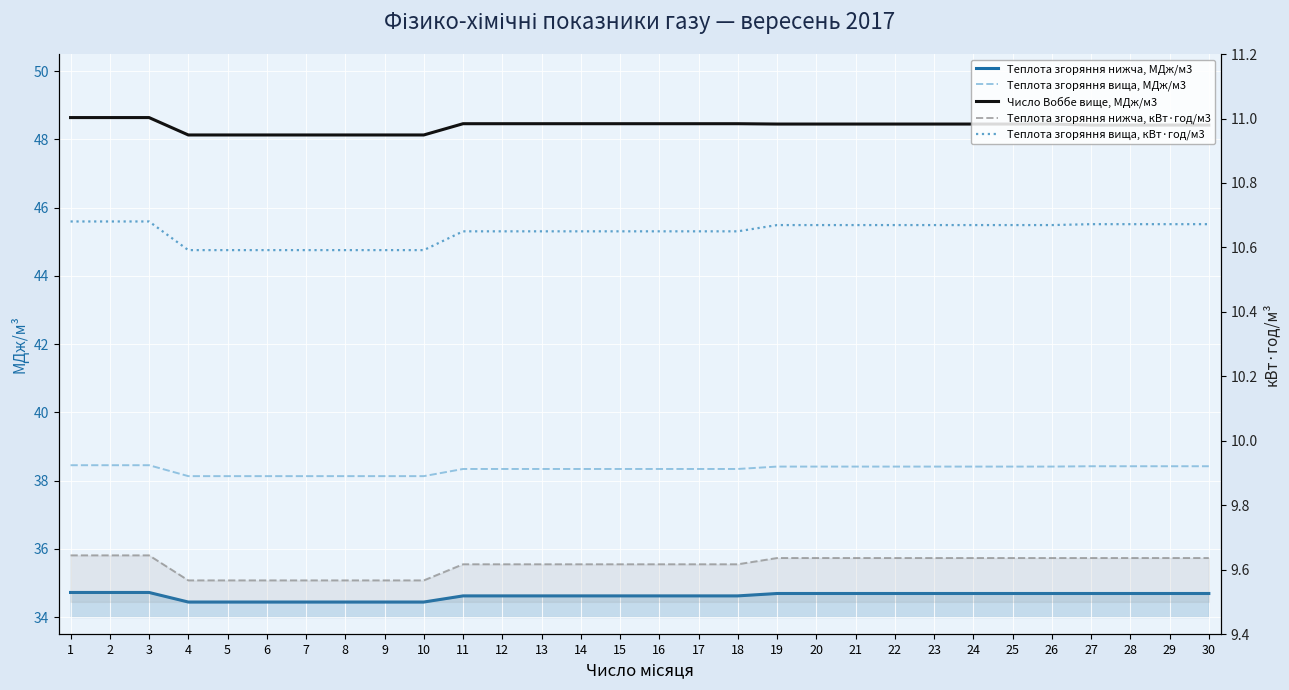

True or false: Теплота згоряння вища, МДж/м3 has a value of 22.6 at 2.

False